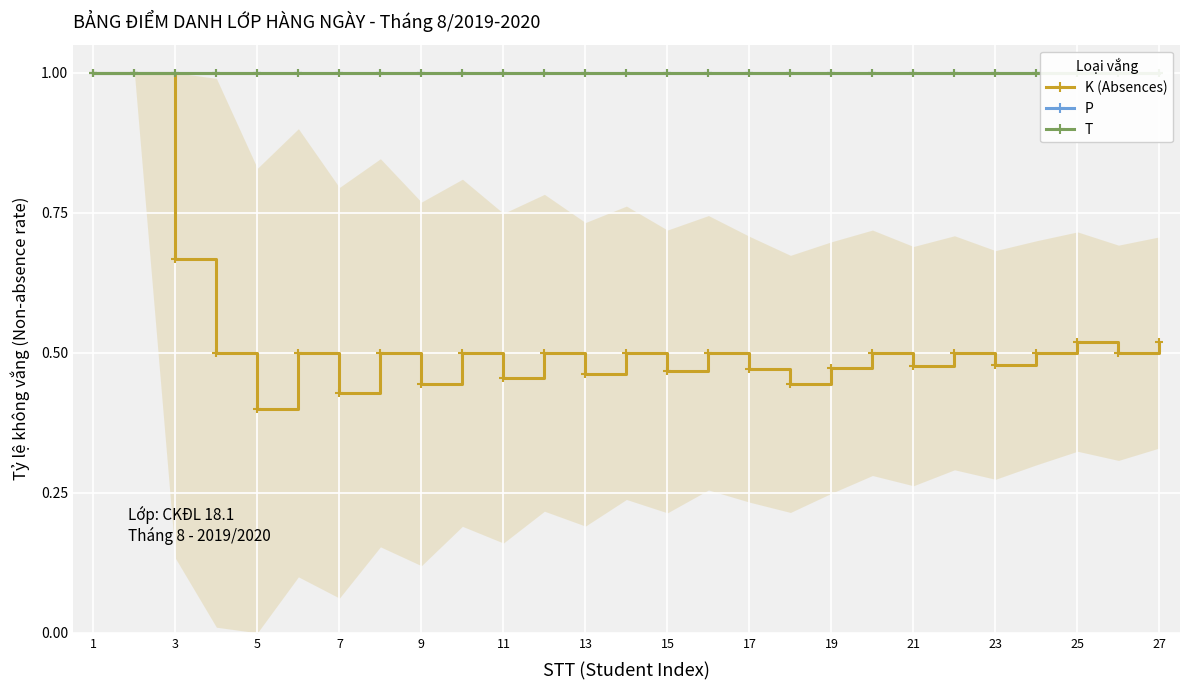

What are all the series names shown in the legend?

K (Absences), P, T